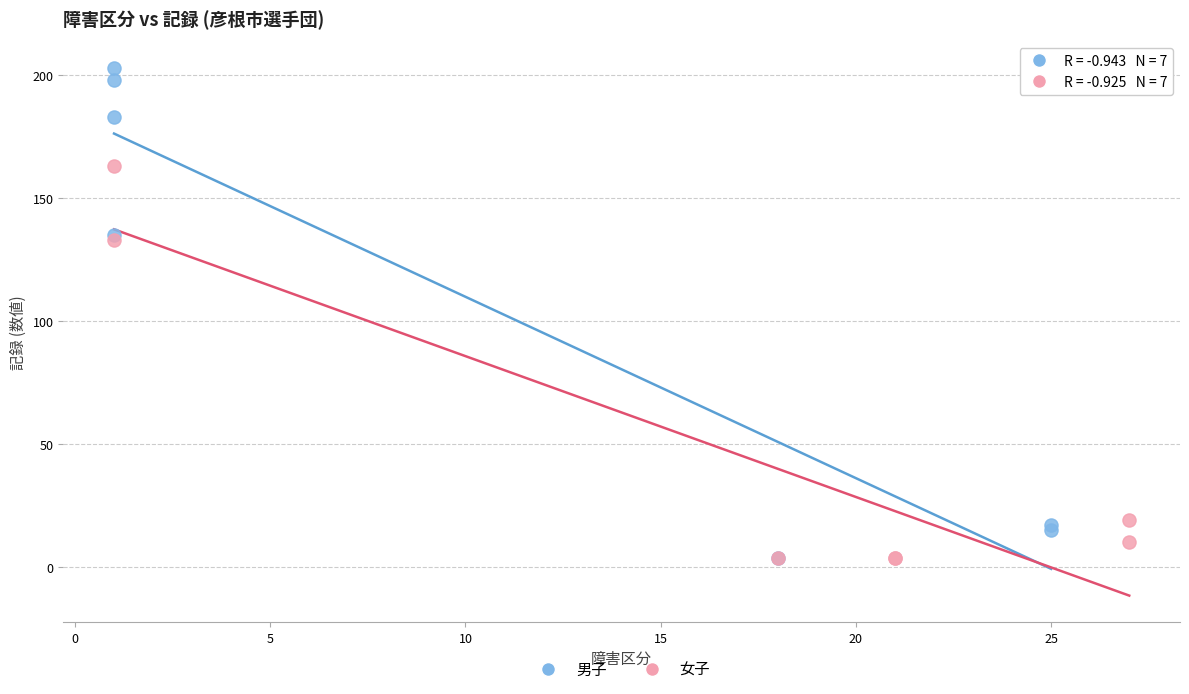

Which series contains the highest Y value?

男子